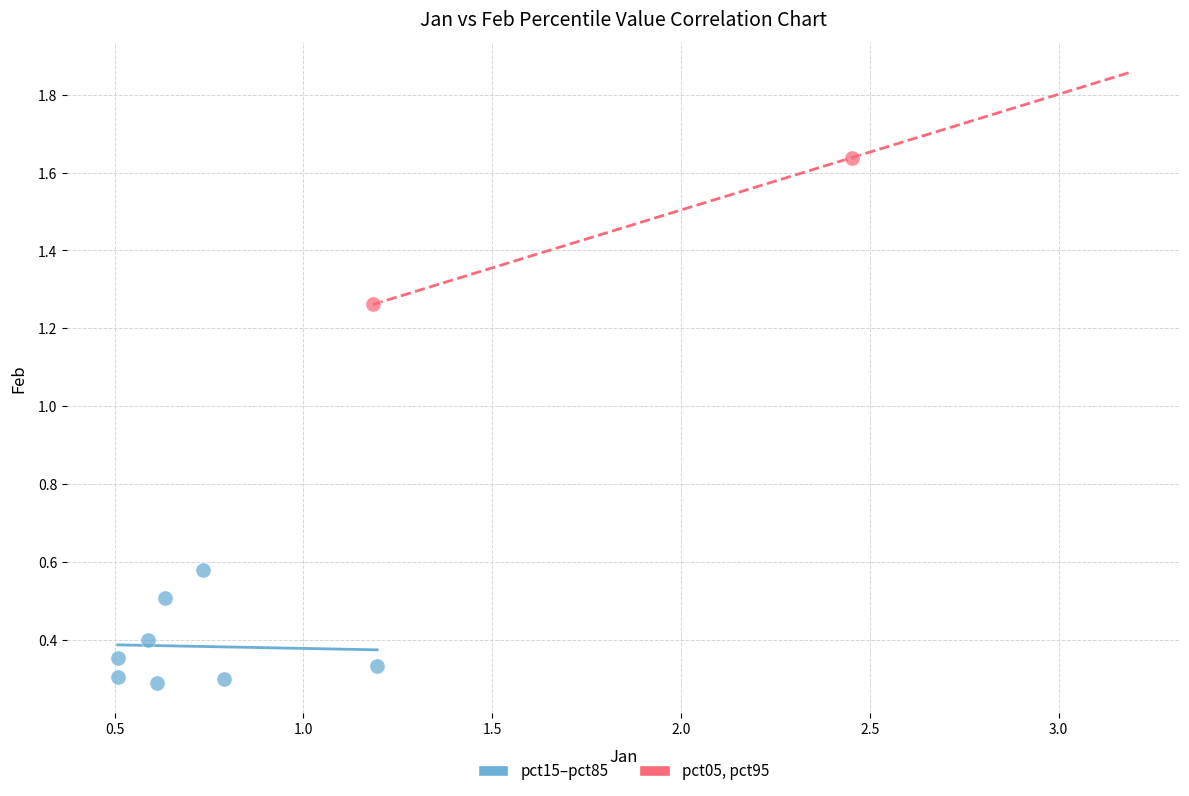

Which series reaches the minimum Y coordinate?

pct15–pct85